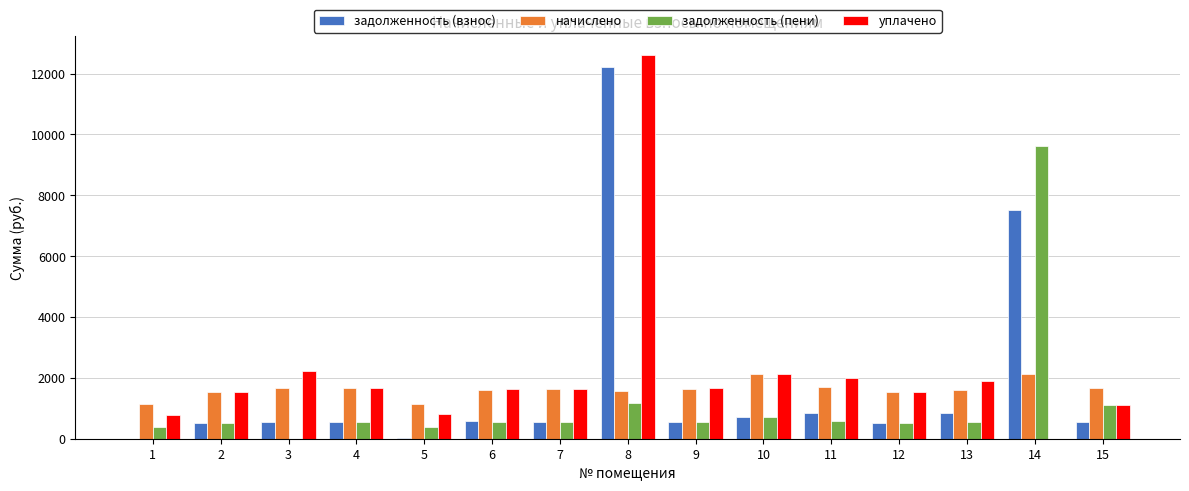

Does the chart contain stacked bars?

No